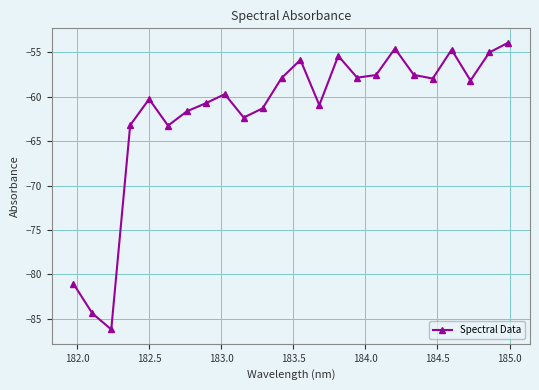

What is the value of the 20th point from the left?

-58.0